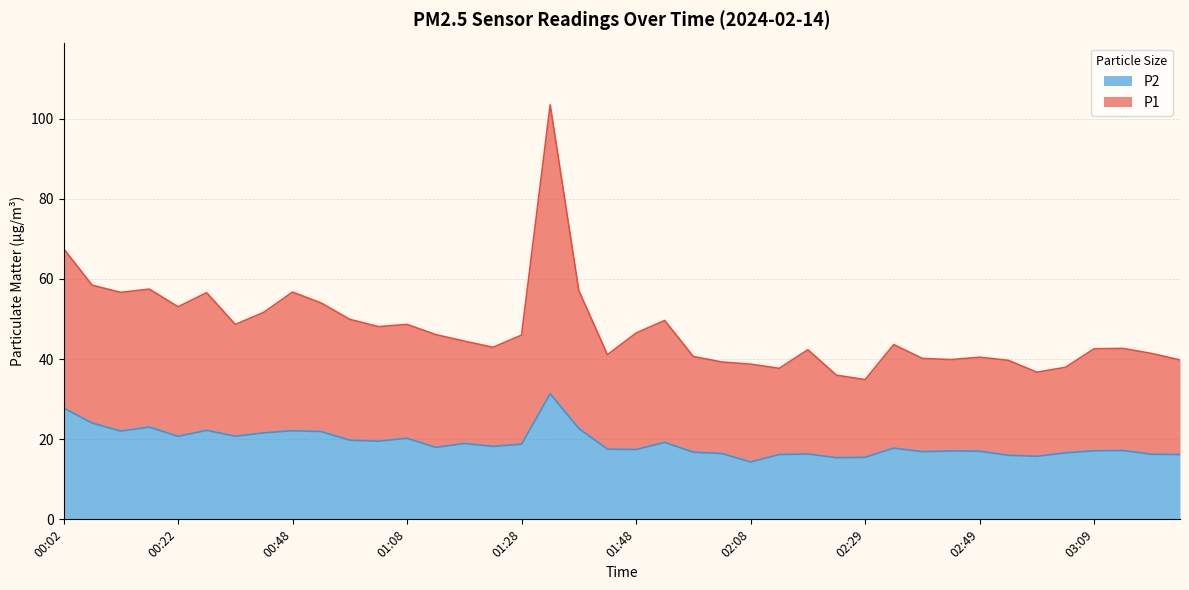

What is the label of the 35th point from the right?

00:27